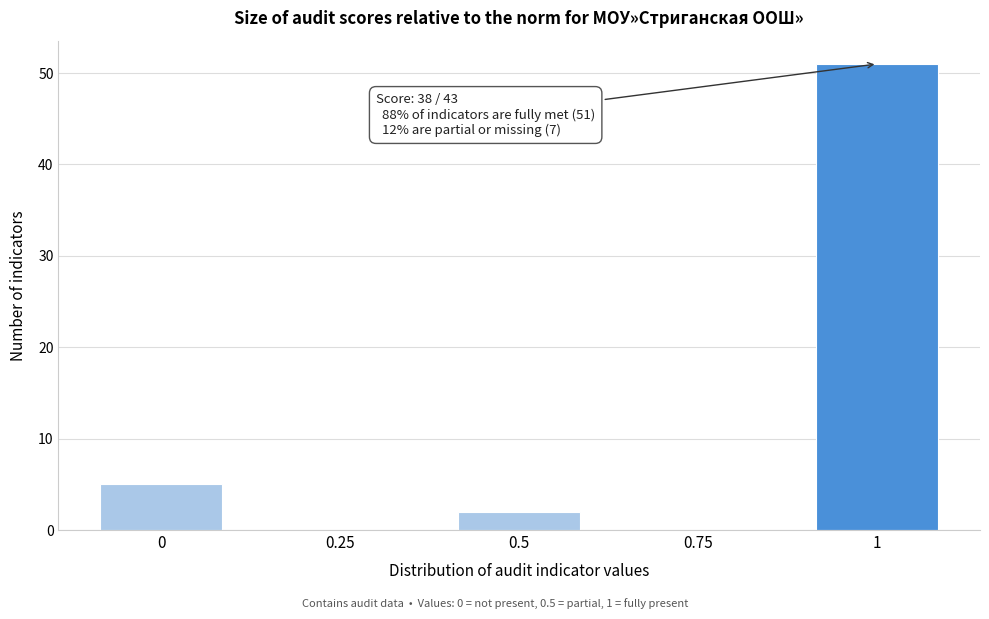

Which range on the x-axis has the tallest bar?

0.9 to 1.1